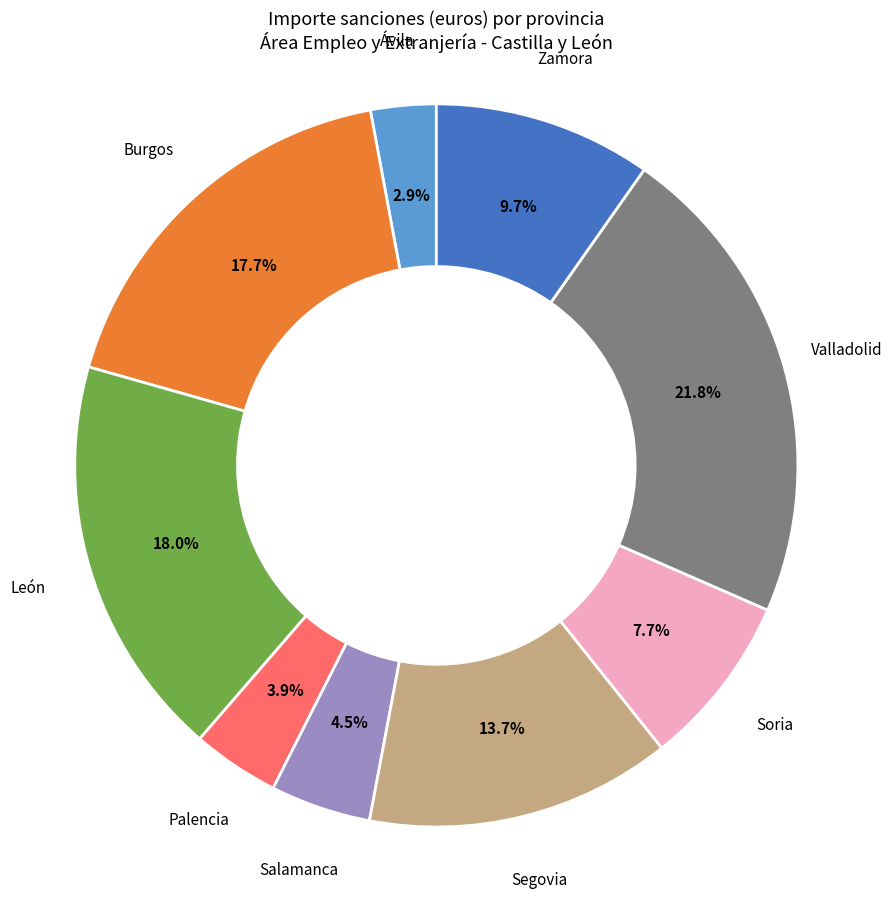

Does Salamanca represent more than half of the total?

No